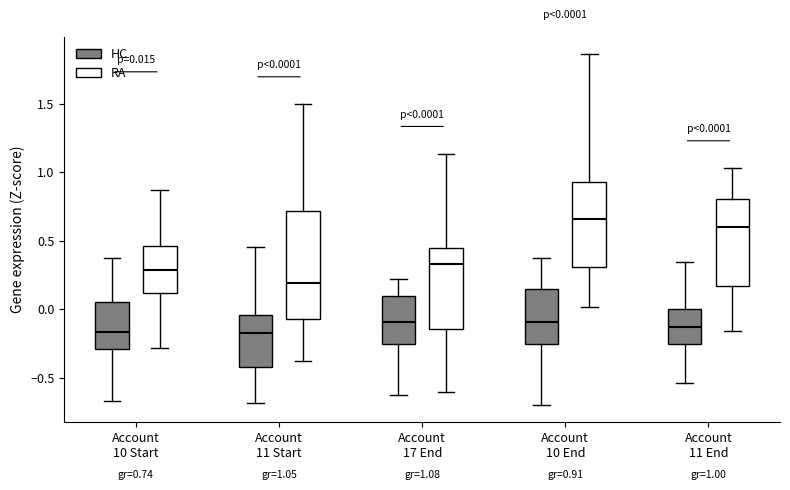

Which box has the highest median line?

Account 10 End (RA)